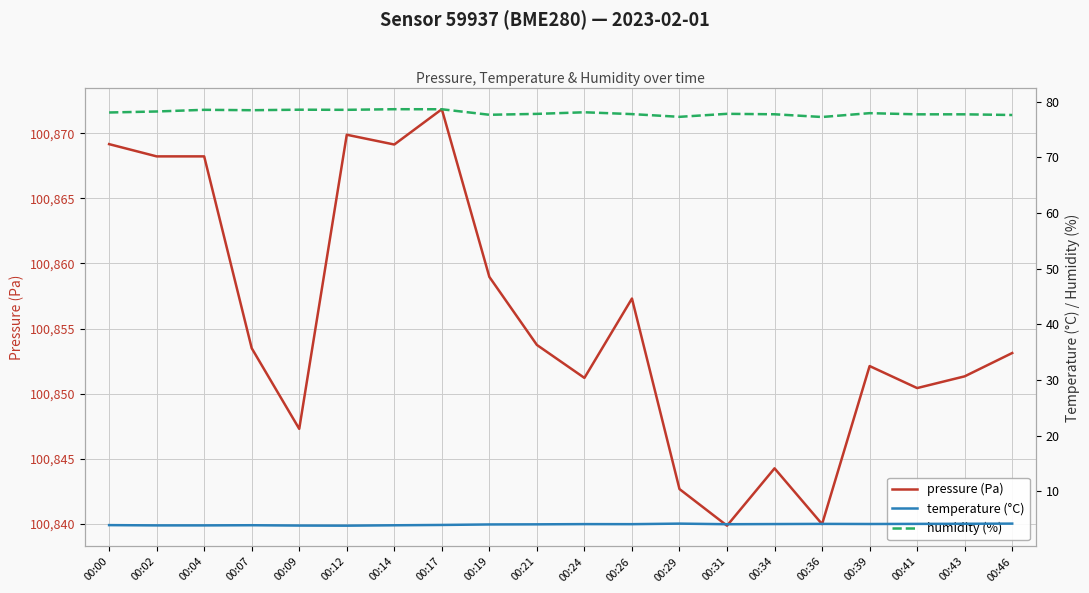

What are all the series names shown in the legend?

pressure (Pa), temperature (°C), humidity (%)